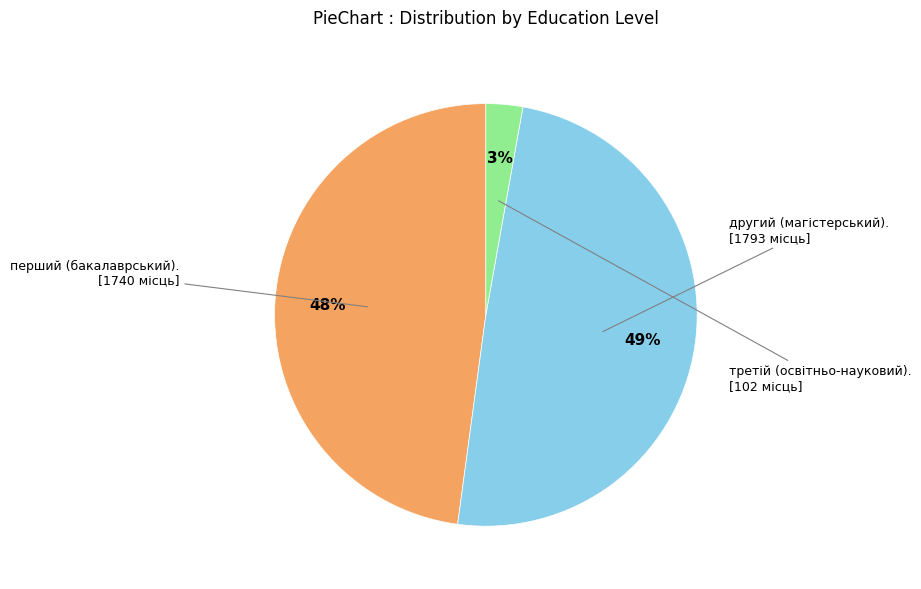

To the nearest percent, what is the average slice percentage?

33%